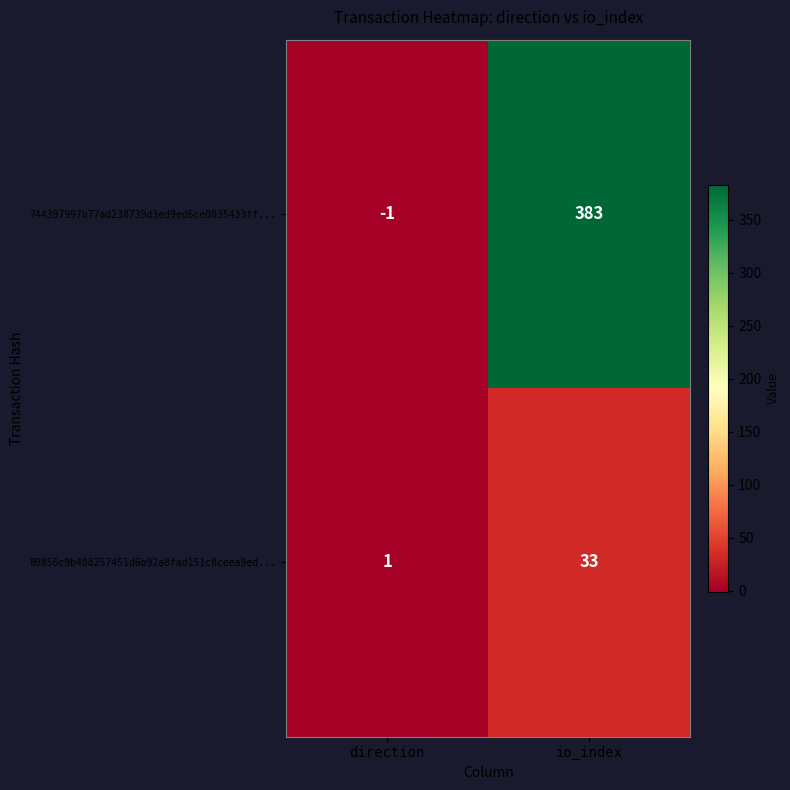

At which label is 744397997b77ad238739d3ed9ed6ce0035433ff... closest to 191?

direction